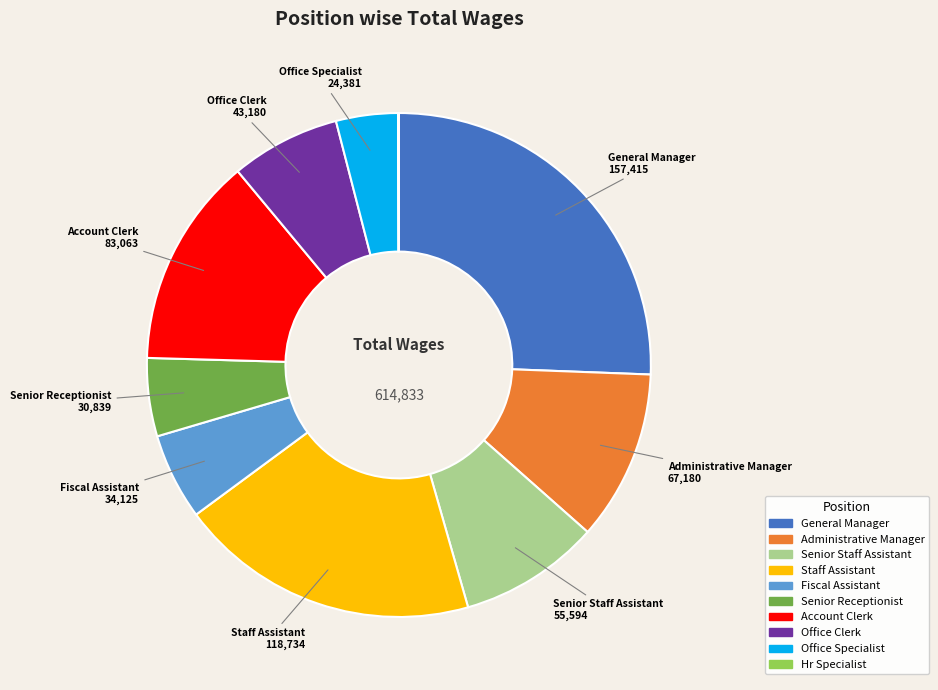

What is the ratio of the value at Senior Receptionist to the value at Office Specialist?

1.3